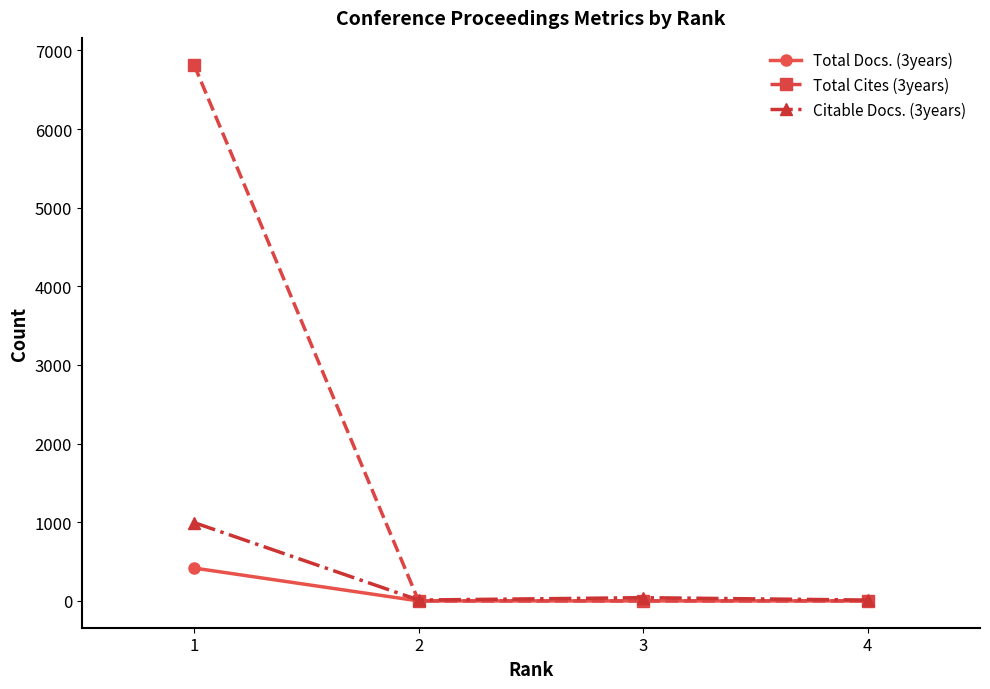

True or false: Citable Docs. (3years) has more than 2 interior local peaks.

False